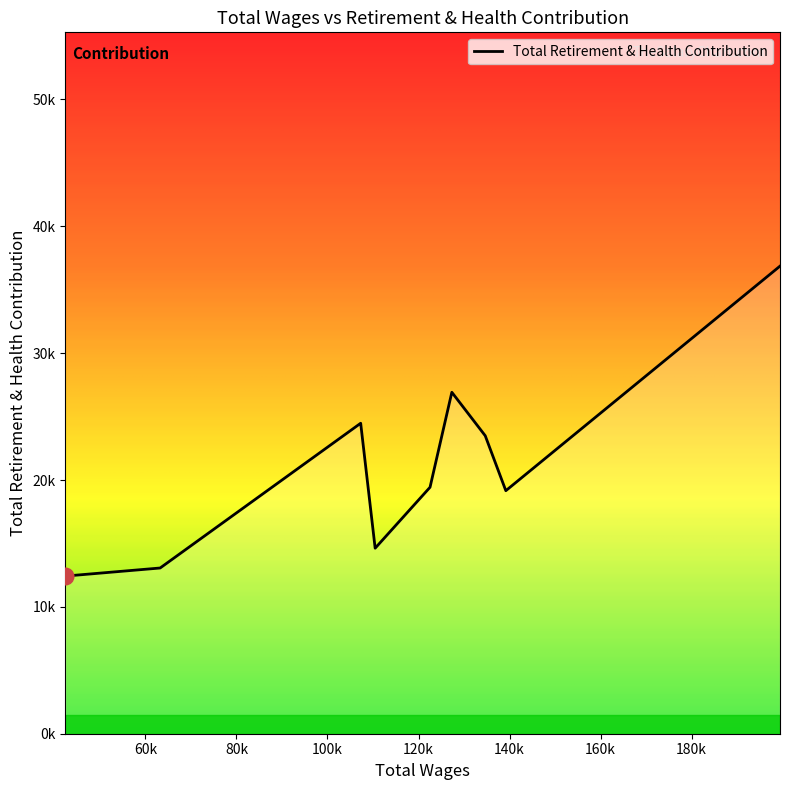

How many values exceed 19428?

4